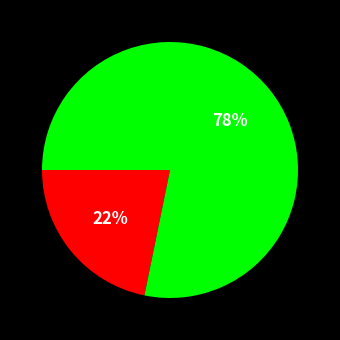

Is there any slice that represents more than half of the pie?

Yes